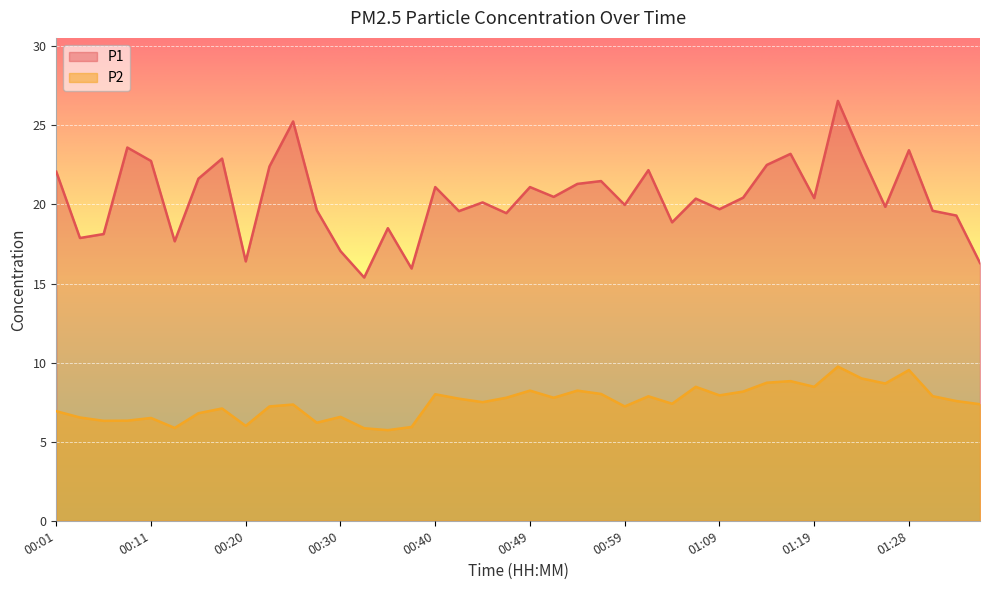

How many interior local valleys does the P2 series have?

12